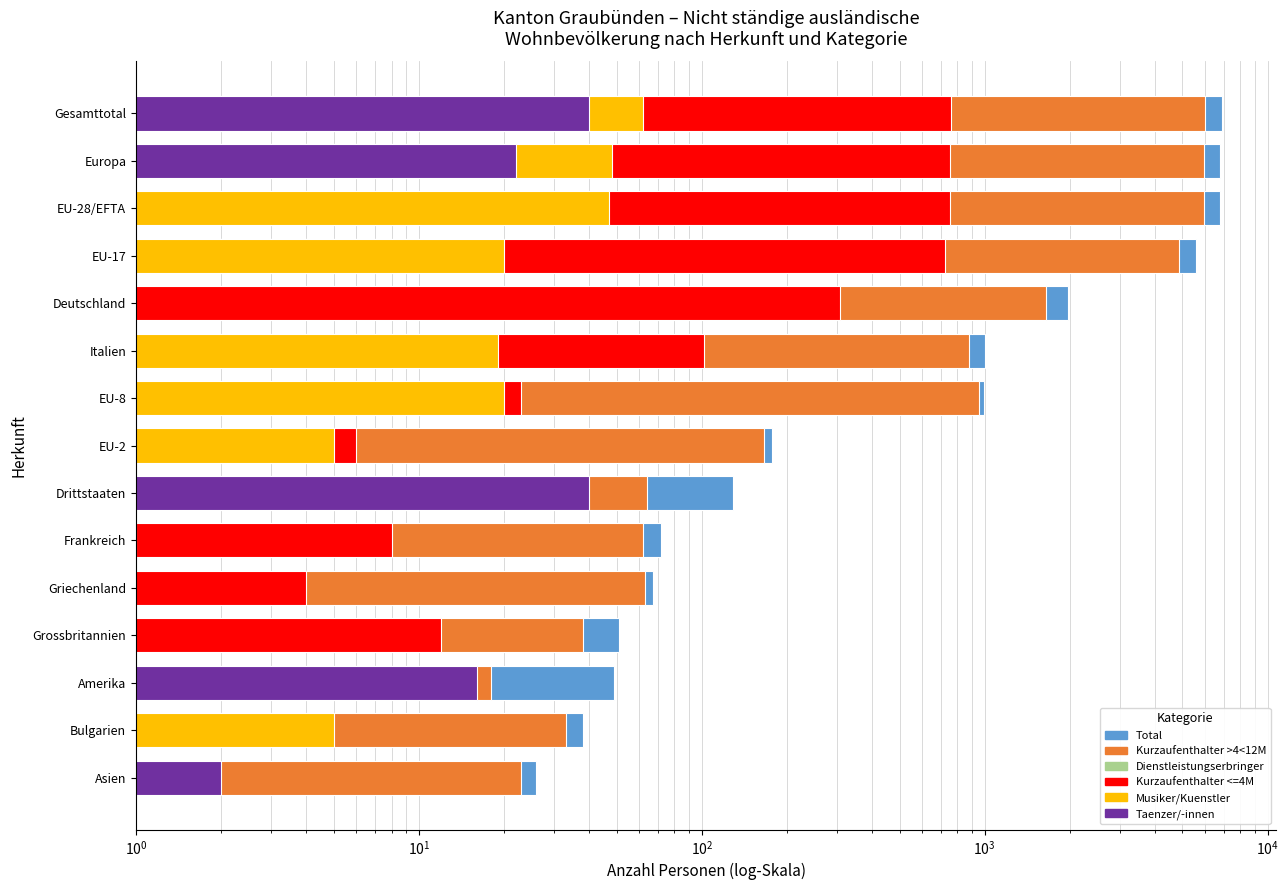

What is the sum of all Total values?

30635.0